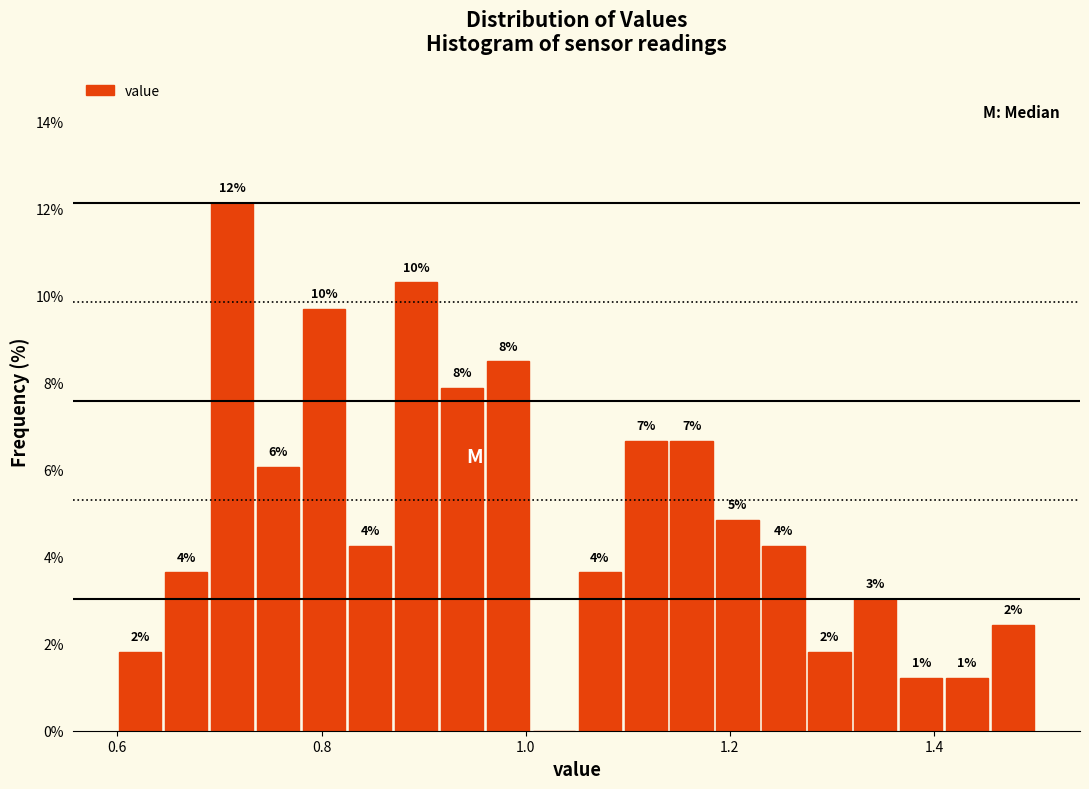

Read against the x-axis, roughly where is the centre of the tallest bar?

0.72